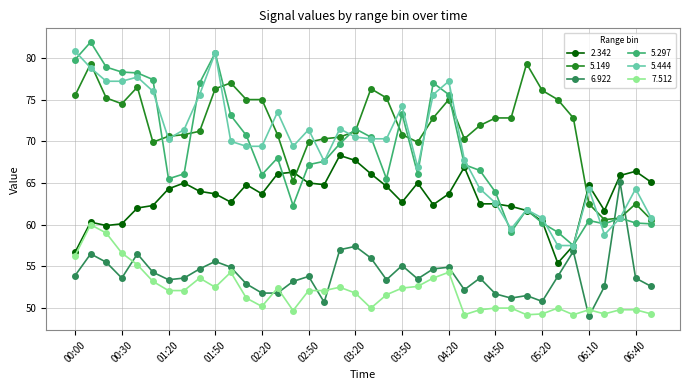

What is the value of the 6.922 point at the 29th from the left?

51.2